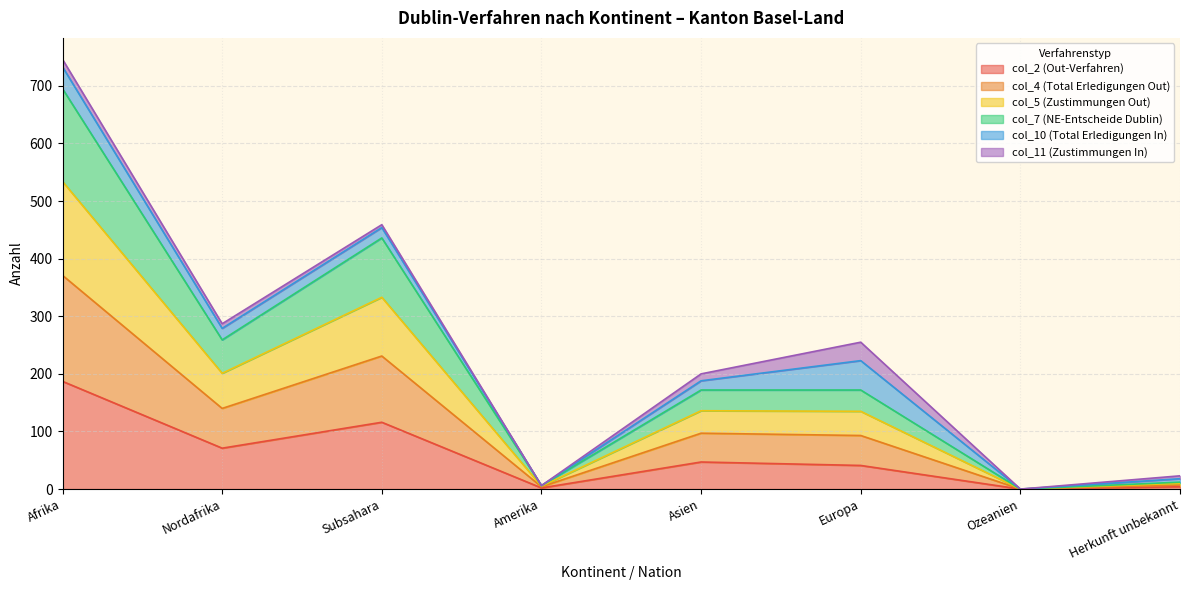

The value of col_2 (Out-Verfahren) at Ozeanien is 94. True or false?

False